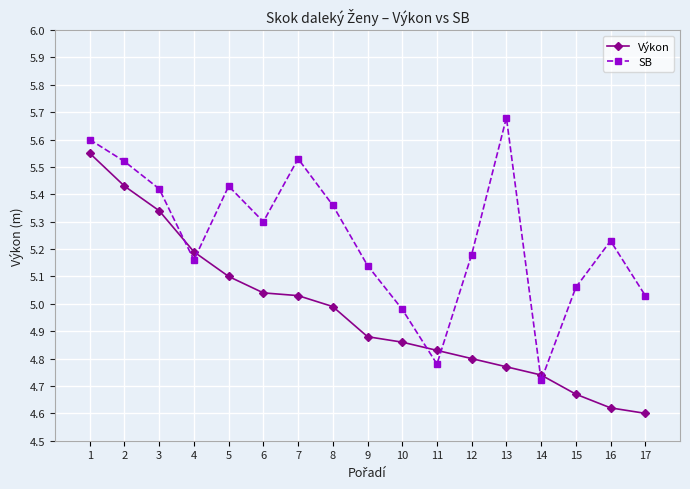

At which category is the sum across all series the highest?

1